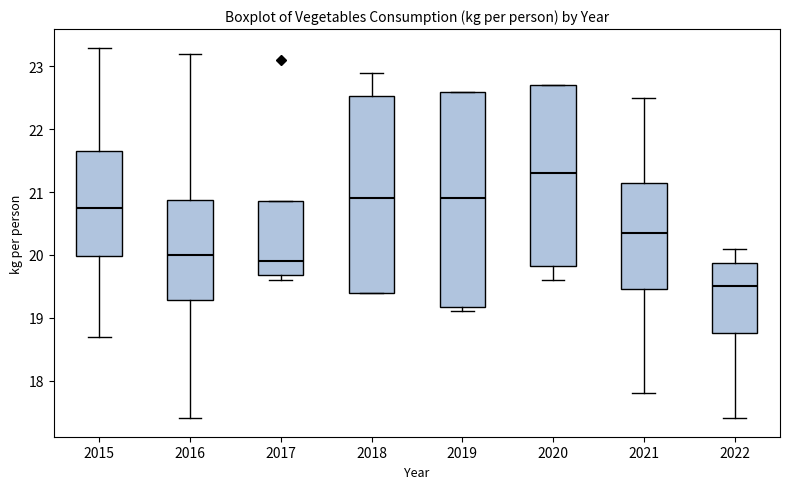

Where is the upper edge of the box at x = 2019 on the y-axis? The values are not printed on the chart, so give them approximately, as read against the axis.

22.6